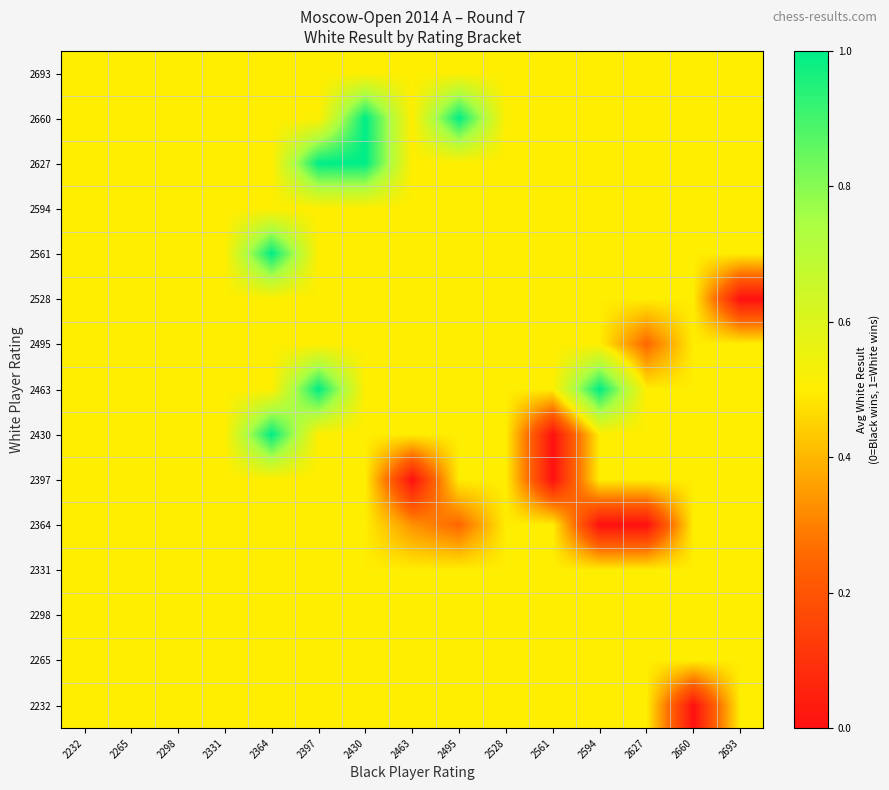

Rank the series by their maximum value, from lowest to highest.

2232, 2265, 2298, 2331, 2364, 2397, 2495, 2528, 2594, 2693, 2430, 2463, 2561, 2627, 2660